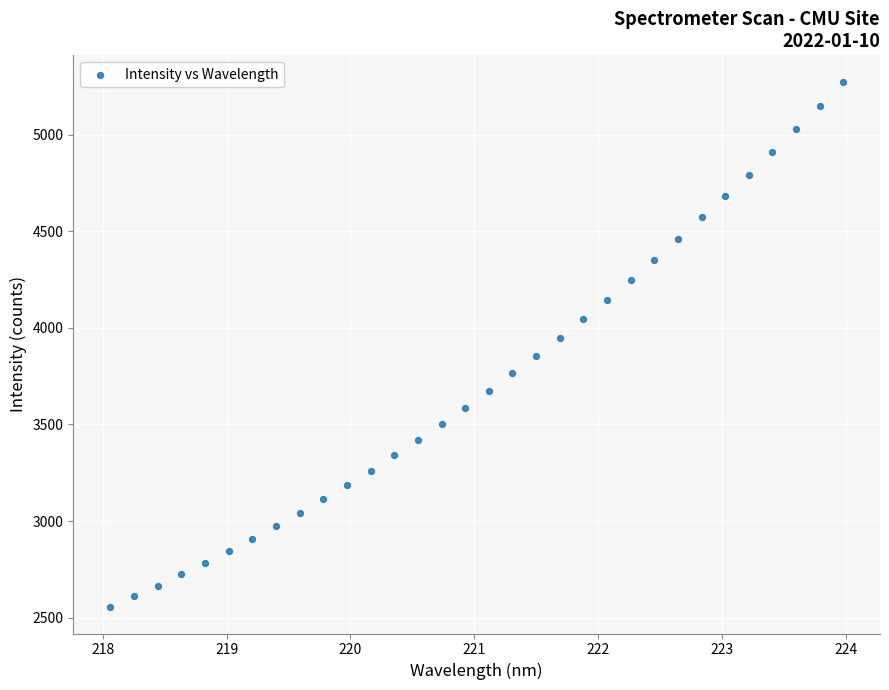

What is the range of X values (max minus min)?

5.9